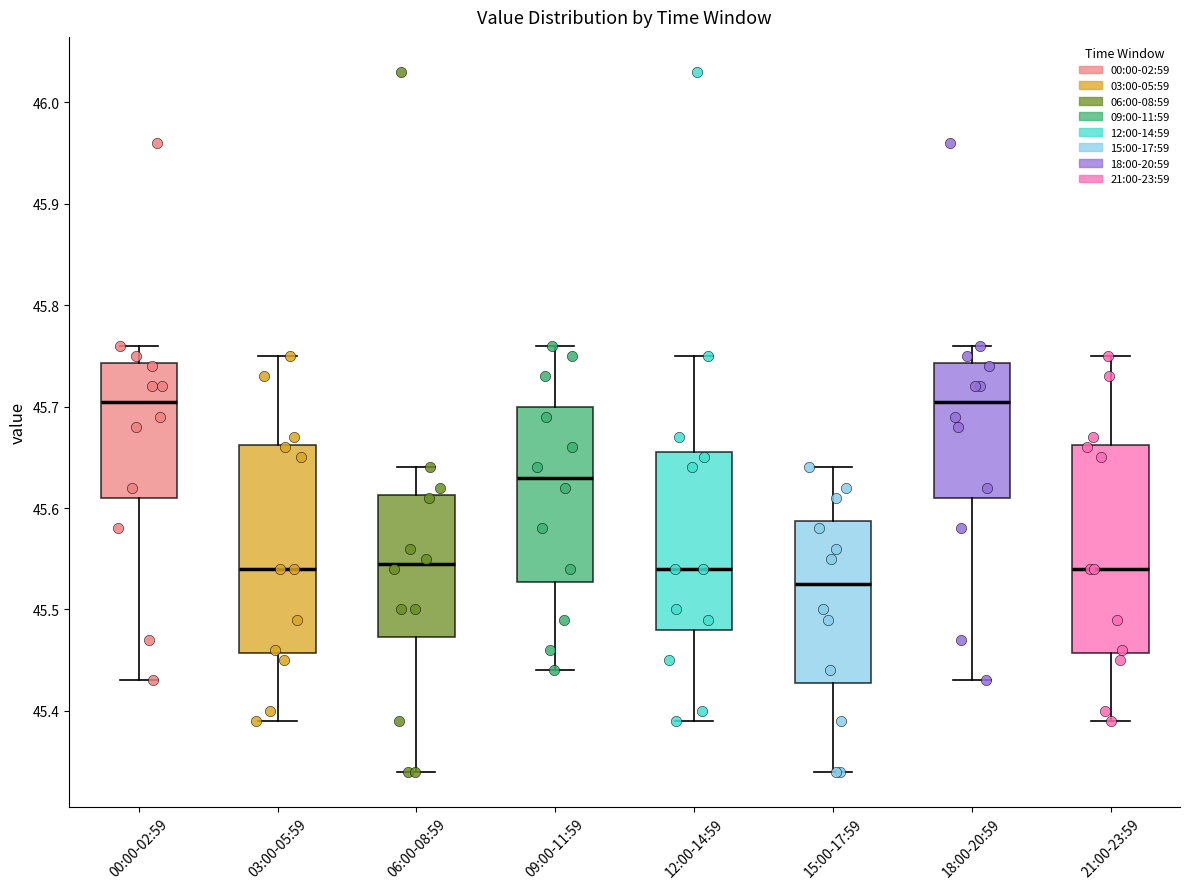

Reading left to right, read every box against the y-axis: the position of its median line, the range the box covers, and the ends of its whiskers. The values are not printed on the chart, so give them approximately, as read against the axis.

00:00-02:59: median 45.71, box 45.61 to 45.74, whiskers 45.43 to 45.76
03:00-05:59: median 45.54, box 45.46 to 45.66, whiskers 45.39 to 45.75
06:00-08:59: median 45.55, box 45.47 to 45.61, whiskers 45.34 to 45.64
09:00-11:59: median 45.63, box 45.53 to 45.70, whiskers 45.44 to 45.76
12:00-14:59: median 45.54, box 45.48 to 45.66, whiskers 45.39 to 45.75
15:00-17:59: median 45.53, box 45.43 to 45.59, whiskers 45.34 to 45.64
18:00-20:59: median 45.71, box 45.61 to 45.74, whiskers 45.43 to 45.76
21:00-23:59: median 45.54, box 45.46 to 45.66, whiskers 45.39 to 45.75